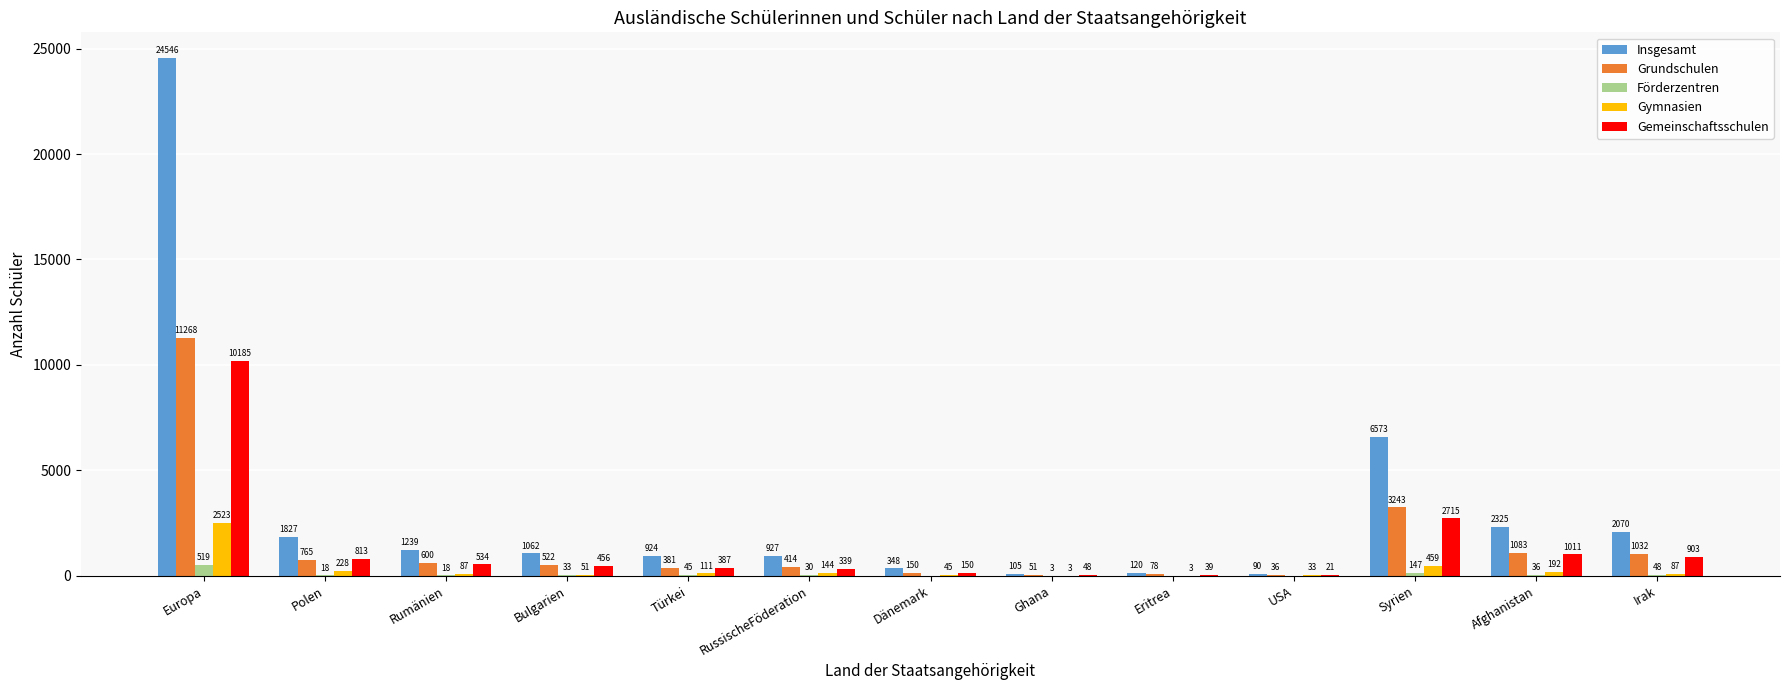

At which label does Gymnasien reach its peak?

Europa